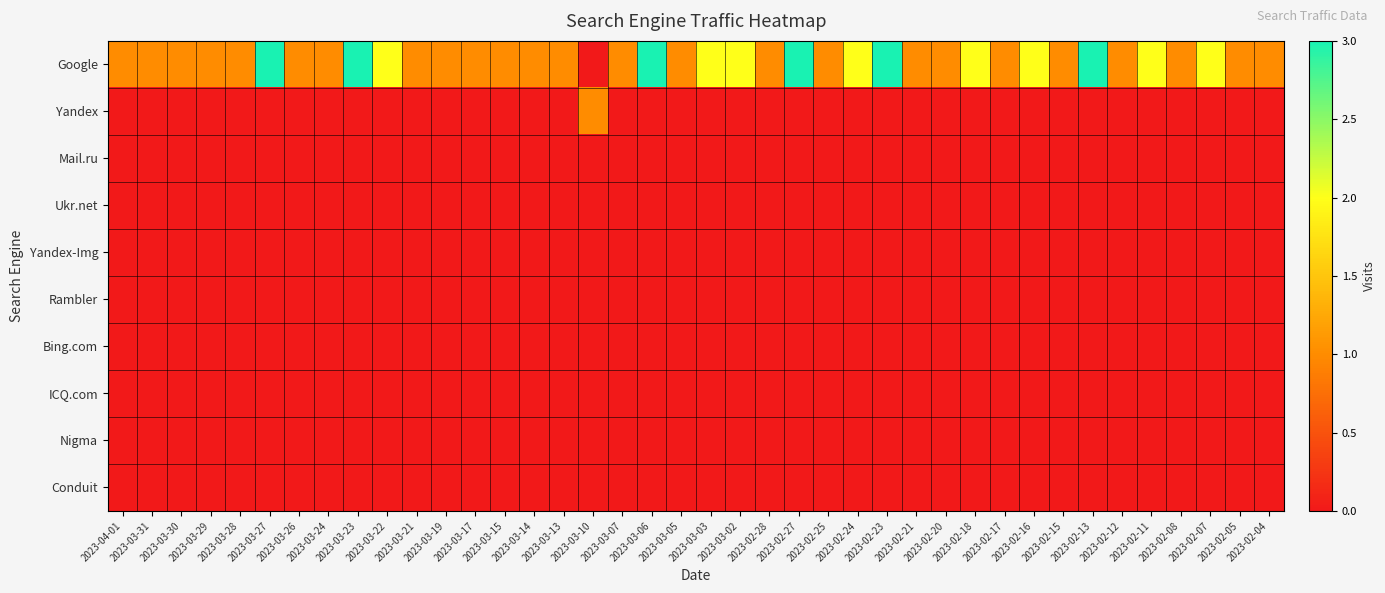

Reading left to right, list all the values displayed in this chart.

Google: 2023-04-01=1	2023-03-31=1	2023-03-30=1	2023-03-29=1	2023-03-28=1	2023-03-27=3	2023-03-26=1	2023-03-24=1	2023-03-23=3	2023-03-22=2	2023-03-21=1	2023-03-19=1	2023-03-17=1	2023-03-15=1	2023-03-14=1	2023-03-13=1	2023-03-10=0	2023-03-07=1	2023-03-06=3	2023-03-05=1	2023-03-03=2	2023-03-02=2	2023-02-28=1	2023-02-27=3	2023-02-25=1	2023-02-24=2	2023-02-23=3	2023-02-21=1	2023-02-20=1	2023-02-18=2	2023-02-17=1	2023-02-16=2	2023-02-15=1	2023-02-13=3	2023-02-12=1	2023-02-11=2	2023-02-08=1	2023-02-07=2	2023-02-05=1	2023-02-04=1
Yandex: 2023-04-01=0	2023-03-31=0	2023-03-30=0	2023-03-29=0	2023-03-28=0	2023-03-27=0	2023-03-26=0	2023-03-24=0	2023-03-23=0	2023-03-22=0	2023-03-21=0	2023-03-19=0	2023-03-17=0	2023-03-15=0	2023-03-14=0	2023-03-13=0	2023-03-10=1	2023-03-07=0	2023-03-06=0	2023-03-05=0	2023-03-03=0	2023-03-02=0	2023-02-28=0	2023-02-27=0	2023-02-25=0	2023-02-24=0	2023-02-23=0	2023-02-21=0	2023-02-20=0	2023-02-18=0	2023-02-17=0	2023-02-16=0	2023-02-15=0	2023-02-13=0	2023-02-12=0	2023-02-11=0	2023-02-08=0	2023-02-07=0	2023-02-05=0	2023-02-04=0
Mail.ru: 2023-04-01=0	2023-03-31=0	2023-03-30=0	2023-03-29=0	2023-03-28=0	2023-03-27=0	2023-03-26=0	2023-03-24=0	2023-03-23=0	2023-03-22=0	2023-03-21=0	2023-03-19=0	2023-03-17=0	2023-03-15=0	2023-03-14=0	2023-03-13=0	2023-03-10=0	2023-03-07=0	2023-03-06=0	2023-03-05=0	2023-03-03=0	2023-03-02=0	2023-02-28=0	2023-02-27=0	2023-02-25=0	2023-02-24=0	2023-02-23=0	2023-02-21=0	2023-02-20=0	2023-02-18=0	2023-02-17=0	2023-02-16=0	2023-02-15=0	2023-02-13=0	2023-02-12=0	2023-02-11=0	2023-02-08=0	2023-02-07=0	2023-02-05=0	2023-02-04=0
Ukr.net: 2023-04-01=0	2023-03-31=0	2023-03-30=0	2023-03-29=0	2023-03-28=0	2023-03-27=0	2023-03-26=0	2023-03-24=0	2023-03-23=0	2023-03-22=0	2023-03-21=0	2023-03-19=0	2023-03-17=0	2023-03-15=0	2023-03-14=0	2023-03-13=0	2023-03-10=0	2023-03-07=0	2023-03-06=0	2023-03-05=0	2023-03-03=0	2023-03-02=0	2023-02-28=0	2023-02-27=0	2023-02-25=0	2023-02-24=0	2023-02-23=0	2023-02-21=0	2023-02-20=0	2023-02-18=0	2023-02-17=0	2023-02-16=0	2023-02-15=0	2023-02-13=0	2023-02-12=0	2023-02-11=0	2023-02-08=0	2023-02-07=0	2023-02-05=0	2023-02-04=0
Yandex-Img: 2023-04-01=0	2023-03-31=0	2023-03-30=0	2023-03-29=0	2023-03-28=0	2023-03-27=0	2023-03-26=0	2023-03-24=0	2023-03-23=0	2023-03-22=0	2023-03-21=0	2023-03-19=0	2023-03-17=0	2023-03-15=0	2023-03-14=0	2023-03-13=0	2023-03-10=0	2023-03-07=0	2023-03-06=0	2023-03-05=0	2023-03-03=0	2023-03-02=0	2023-02-28=0	2023-02-27=0	2023-02-25=0	2023-02-24=0	2023-02-23=0	2023-02-21=0	2023-02-20=0	2023-02-18=0	2023-02-17=0	2023-02-16=0	2023-02-15=0	2023-02-13=0	2023-02-12=0	2023-02-11=0	2023-02-08=0	2023-02-07=0	2023-02-05=0	2023-02-04=0
Rambler: 2023-04-01=0	2023-03-31=0	2023-03-30=0	2023-03-29=0	2023-03-28=0	2023-03-27=0	2023-03-26=0	2023-03-24=0	2023-03-23=0	2023-03-22=0	2023-03-21=0	2023-03-19=0	2023-03-17=0	2023-03-15=0	2023-03-14=0	2023-03-13=0	2023-03-10=0	2023-03-07=0	2023-03-06=0	2023-03-05=0	2023-03-03=0	2023-03-02=0	2023-02-28=0	2023-02-27=0	2023-02-25=0	2023-02-24=0	2023-02-23=0	2023-02-21=0	2023-02-20=0	2023-02-18=0	2023-02-17=0	2023-02-16=0	2023-02-15=0	2023-02-13=0	2023-02-12=0	2023-02-11=0	2023-02-08=0	2023-02-07=0	2023-02-05=0	2023-02-04=0
Bing.com: 2023-04-01=0	2023-03-31=0	2023-03-30=0	2023-03-29=0	2023-03-28=0	2023-03-27=0	2023-03-26=0	2023-03-24=0	2023-03-23=0	2023-03-22=0	2023-03-21=0	2023-03-19=0	2023-03-17=0	2023-03-15=0	2023-03-14=0	2023-03-13=0	2023-03-10=0	2023-03-07=0	2023-03-06=0	2023-03-05=0	2023-03-03=0	2023-03-02=0	2023-02-28=0	2023-02-27=0	2023-02-25=0	2023-02-24=0	2023-02-23=0	2023-02-21=0	2023-02-20=0	2023-02-18=0	2023-02-17=0	2023-02-16=0	2023-02-15=0	2023-02-13=0	2023-02-12=0	2023-02-11=0	2023-02-08=0	2023-02-07=0	2023-02-05=0	2023-02-04=0
ICQ.com: 2023-04-01=0	2023-03-31=0	2023-03-30=0	2023-03-29=0	2023-03-28=0	2023-03-27=0	2023-03-26=0	2023-03-24=0	2023-03-23=0	2023-03-22=0	2023-03-21=0	2023-03-19=0	2023-03-17=0	2023-03-15=0	2023-03-14=0	2023-03-13=0	2023-03-10=0	2023-03-07=0	2023-03-06=0	2023-03-05=0	2023-03-03=0	2023-03-02=0	2023-02-28=0	2023-02-27=0	2023-02-25=0	2023-02-24=0	2023-02-23=0	2023-02-21=0	2023-02-20=0	2023-02-18=0	2023-02-17=0	2023-02-16=0	2023-02-15=0	2023-02-13=0	2023-02-12=0	2023-02-11=0	2023-02-08=0	2023-02-07=0	2023-02-05=0	2023-02-04=0
Nigma: 2023-04-01=0	2023-03-31=0	2023-03-30=0	2023-03-29=0	2023-03-28=0	2023-03-27=0	2023-03-26=0	2023-03-24=0	2023-03-23=0	2023-03-22=0	2023-03-21=0	2023-03-19=0	2023-03-17=0	2023-03-15=0	2023-03-14=0	2023-03-13=0	2023-03-10=0	2023-03-07=0	2023-03-06=0	2023-03-05=0	2023-03-03=0	2023-03-02=0	2023-02-28=0	2023-02-27=0	2023-02-25=0	2023-02-24=0	2023-02-23=0	2023-02-21=0	2023-02-20=0	2023-02-18=0	2023-02-17=0	2023-02-16=0	2023-02-15=0	2023-02-13=0	2023-02-12=0	2023-02-11=0	2023-02-08=0	2023-02-07=0	2023-02-05=0	2023-02-04=0
Conduit: 2023-04-01=0	2023-03-31=0	2023-03-30=0	2023-03-29=0	2023-03-28=0	2023-03-27=0	2023-03-26=0	2023-03-24=0	2023-03-23=0	2023-03-22=0	2023-03-21=0	2023-03-19=0	2023-03-17=0	2023-03-15=0	2023-03-14=0	2023-03-13=0	2023-03-10=0	2023-03-07=0	2023-03-06=0	2023-03-05=0	2023-03-03=0	2023-03-02=0	2023-02-28=0	2023-02-27=0	2023-02-25=0	2023-02-24=0	2023-02-23=0	2023-02-21=0	2023-02-20=0	2023-02-18=0	2023-02-17=0	2023-02-16=0	2023-02-15=0	2023-02-13=0	2023-02-12=0	2023-02-11=0	2023-02-08=0	2023-02-07=0	2023-02-05=0	2023-02-04=0